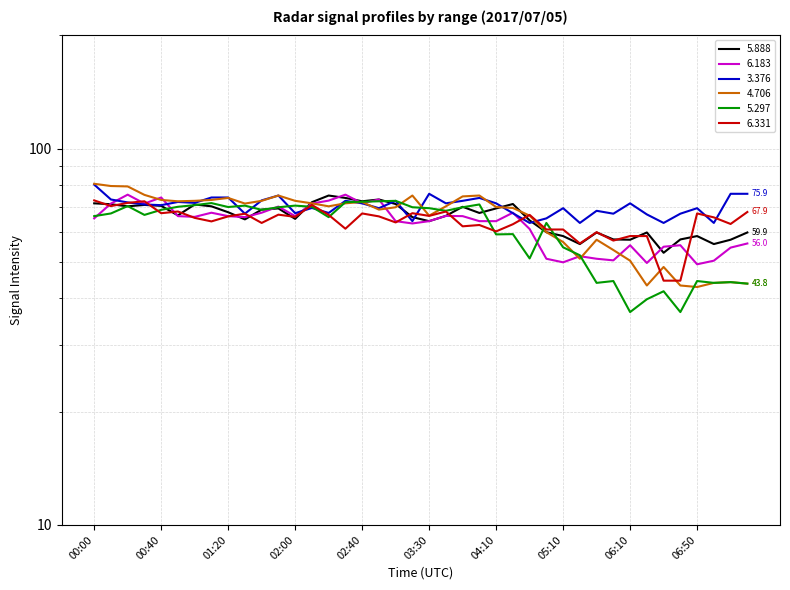

Between 01:20 and 01:50, which is larger?

01:50